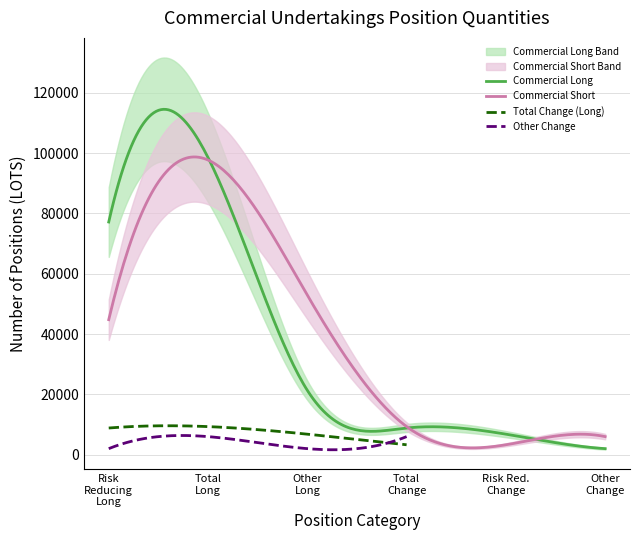

Reading left to right, transcribe all the data shown in this chart.

Commercial Long: Risk Reducing Long=77166.0	Total Long=98542.0	Other Long=21376.0	Total Change=8878.0	Risk Reducing Change=6838.0	Other Change=2040.0
Commercial Short: Risk Reducing Long=44791.0	Total Long=97708.5	Other Long=52917.5	Total Change=9346.0	Risk Reducing Change=3322.0	Other Change=6024.0